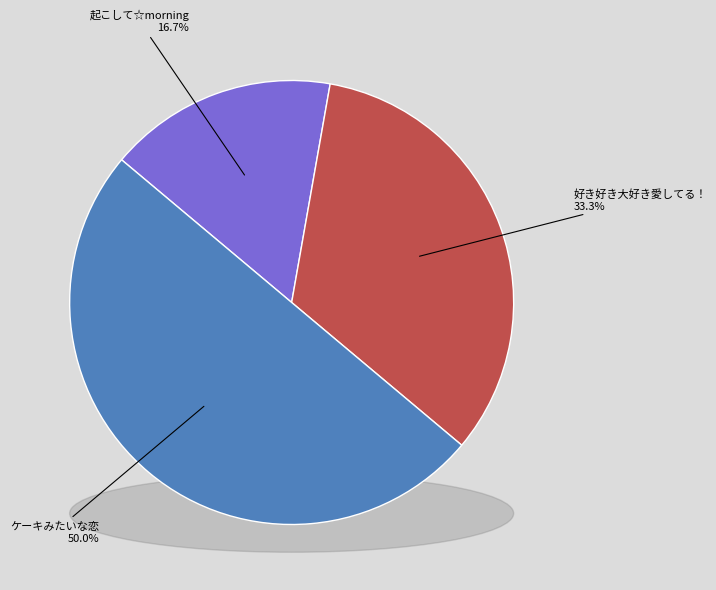

The 起こして☆morning slice represents 10% of the pie. True or false?

False